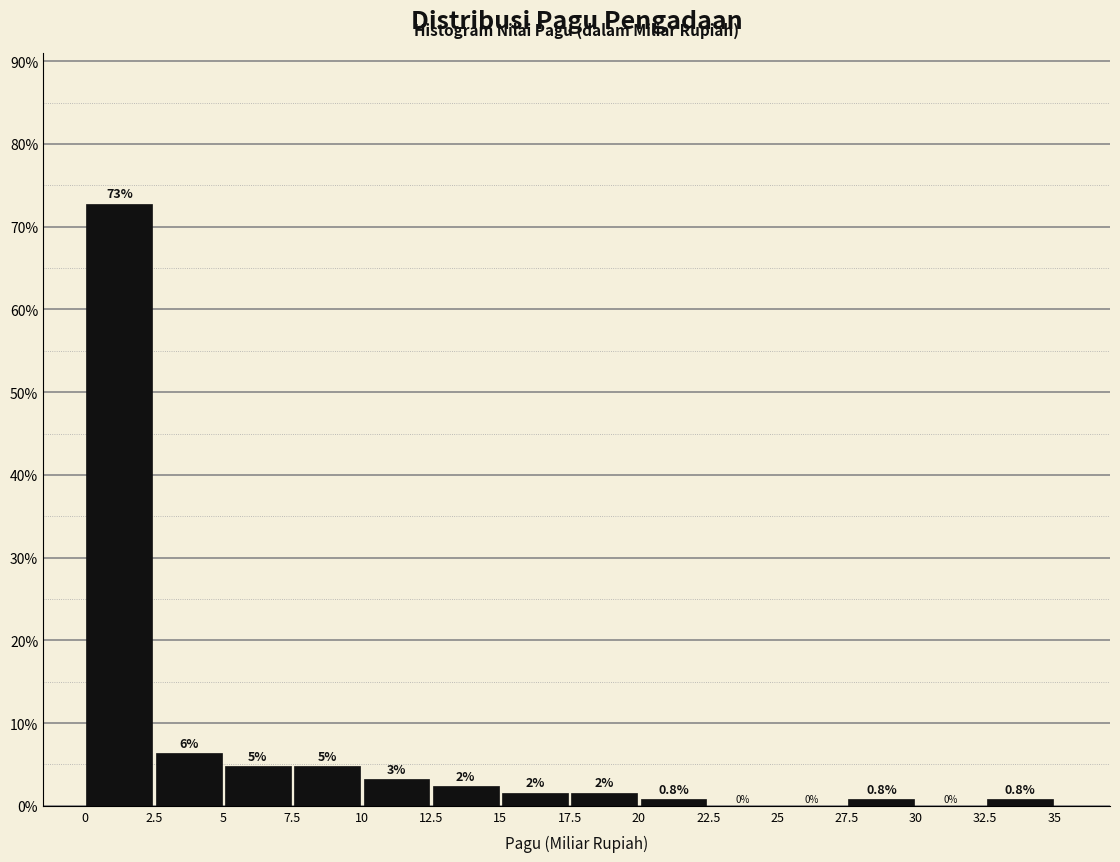

Which range on the x-axis has the tallest bar?

0 to 2.5